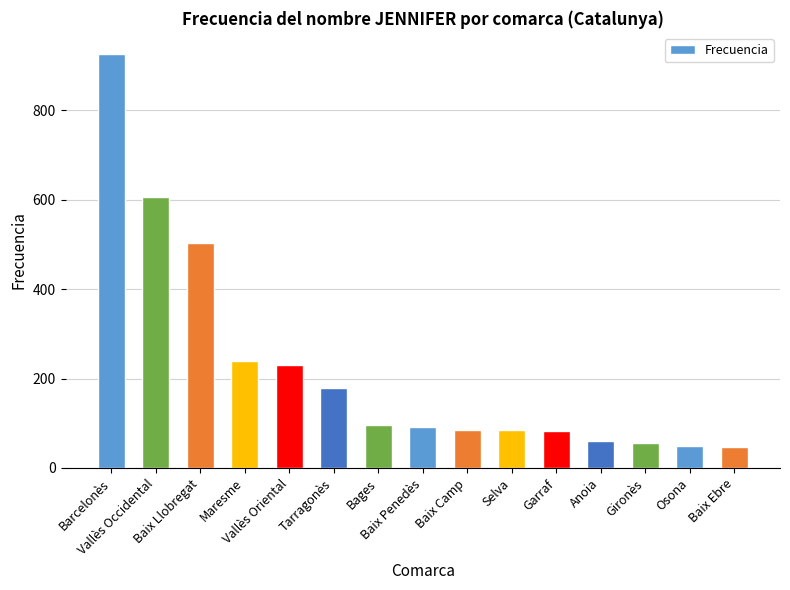

Is it true that the value at Bages is 48?

False